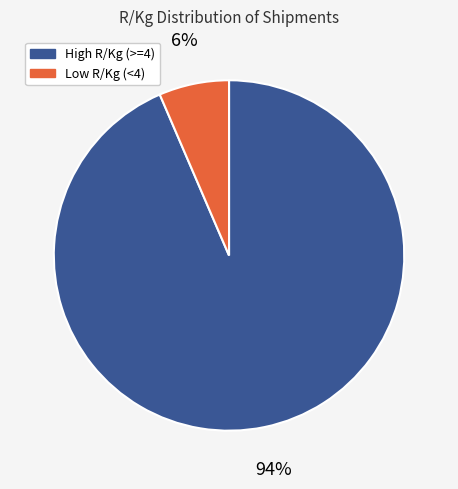

How many slices are in this pie chart?

2